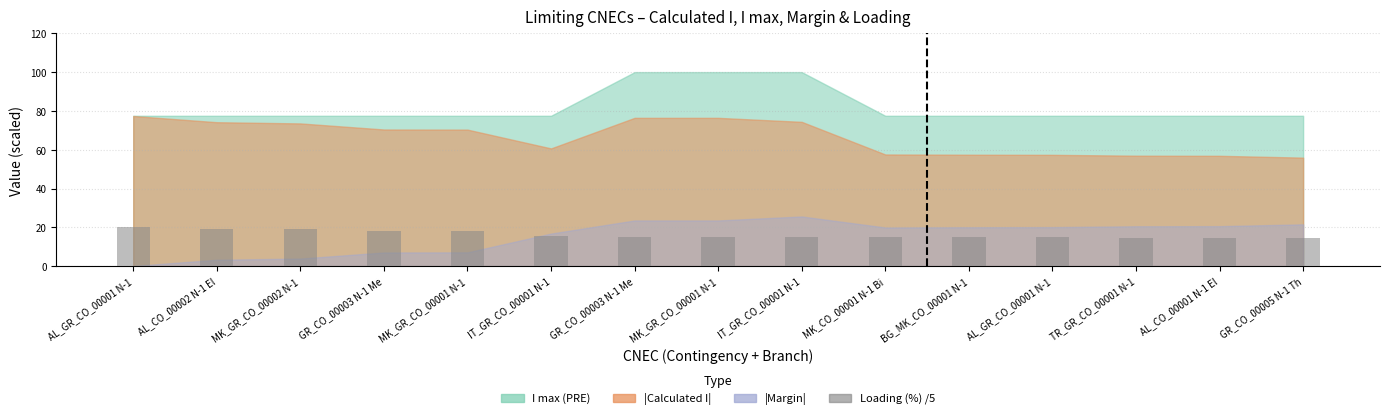

Which category has the lowest value across all series?

GR_CO_00005 N-1 Th